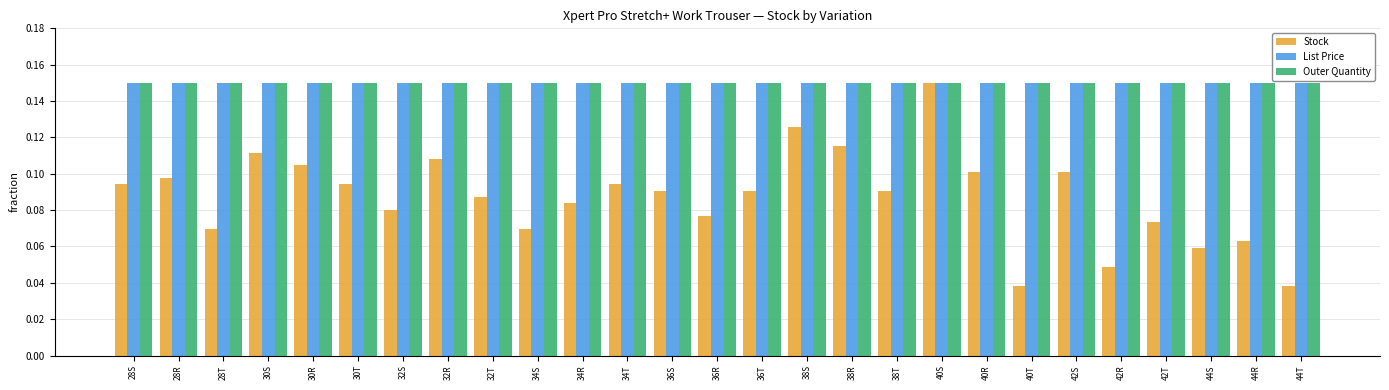

What position from the left is 28T?

3